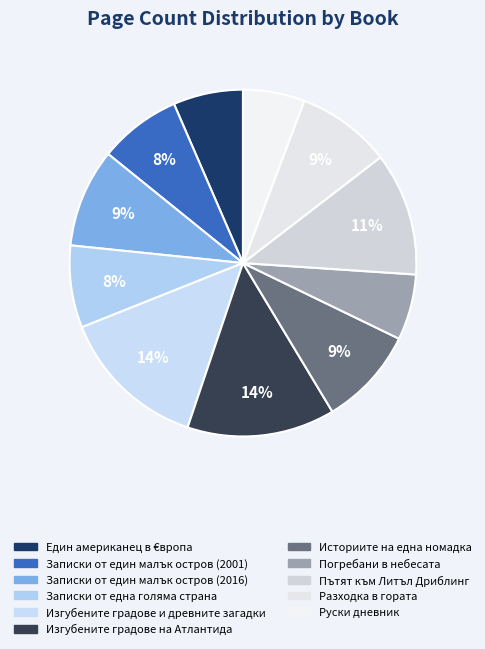

Count the number of slices in the pie.

11